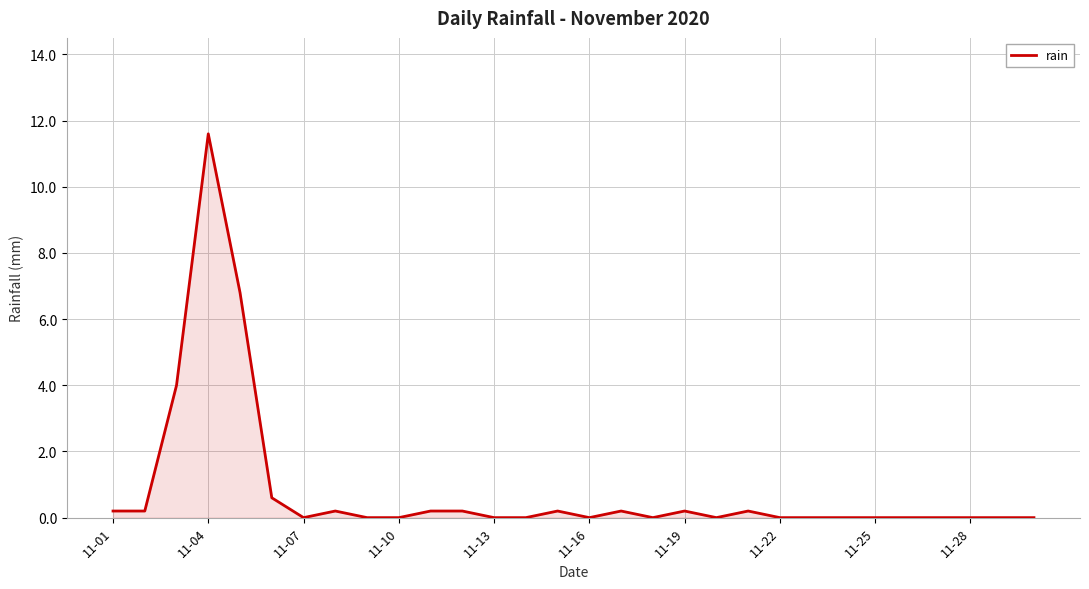

True or false: the data has more than 1 interior local peaks.

True